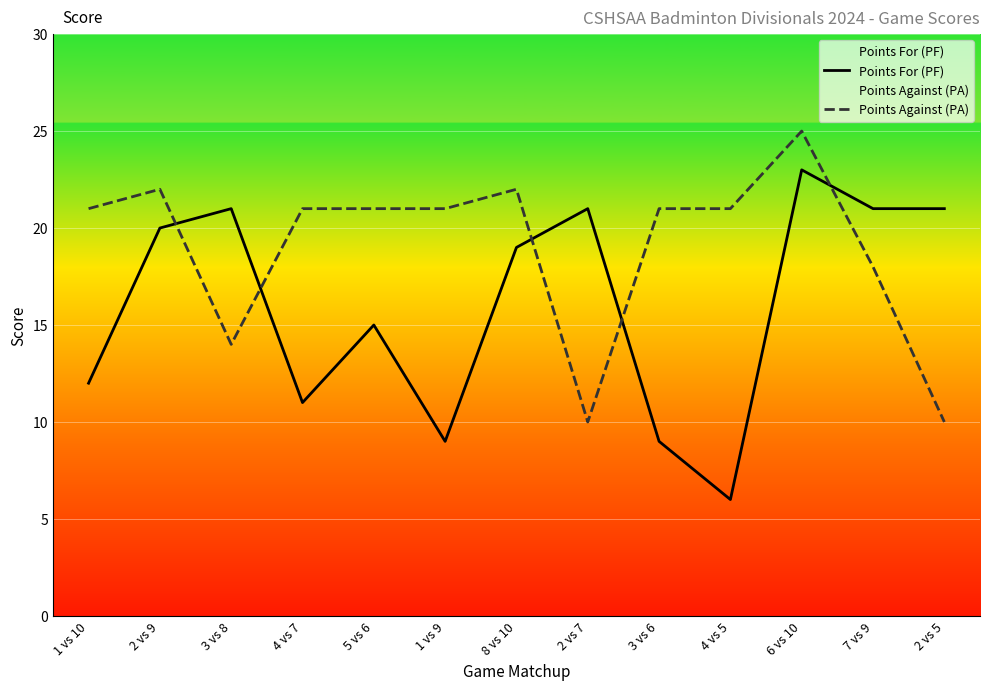

What is the total value across all series at 2 vs 9?

42